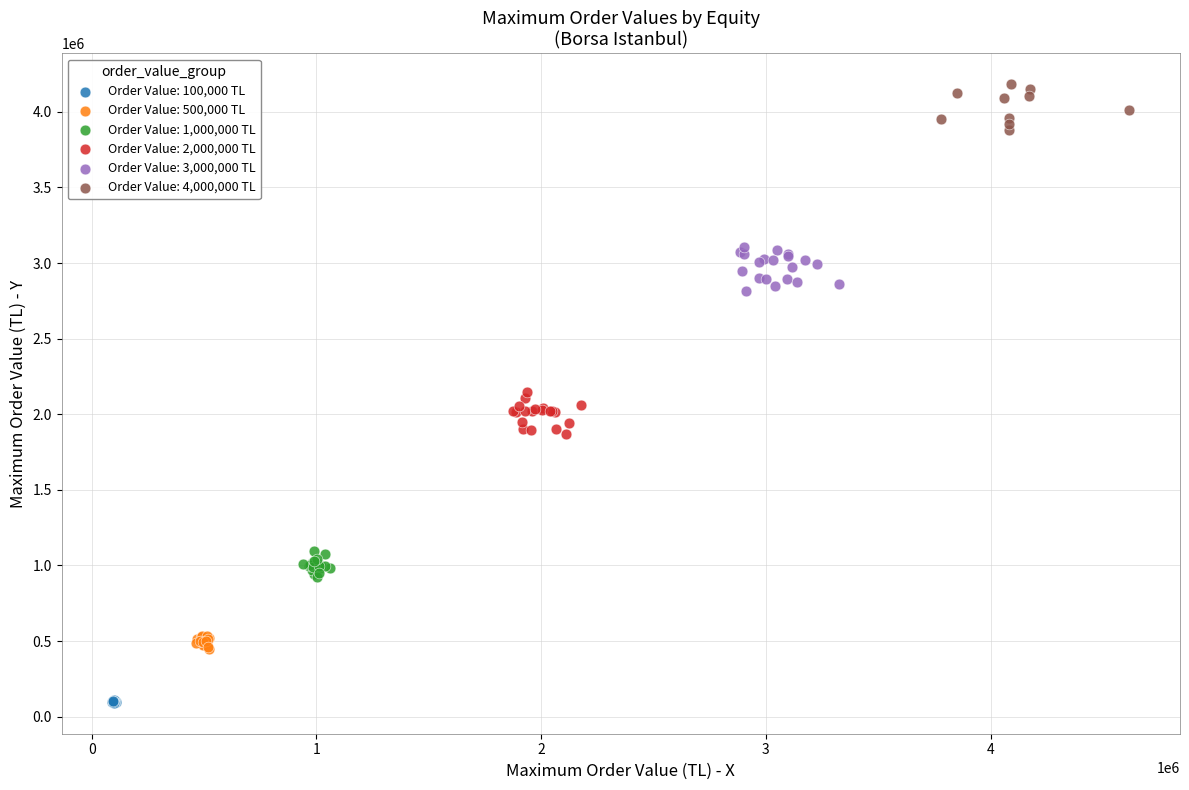

What are all the series names shown in the legend?

Order Value: 100,000 TL, Order Value: 500,000 TL, Order Value: 1,000,000 TL, Order Value: 2,000,000 TL, Order Value: 3,000,000 TL, Order Value: 4,000,000 TL